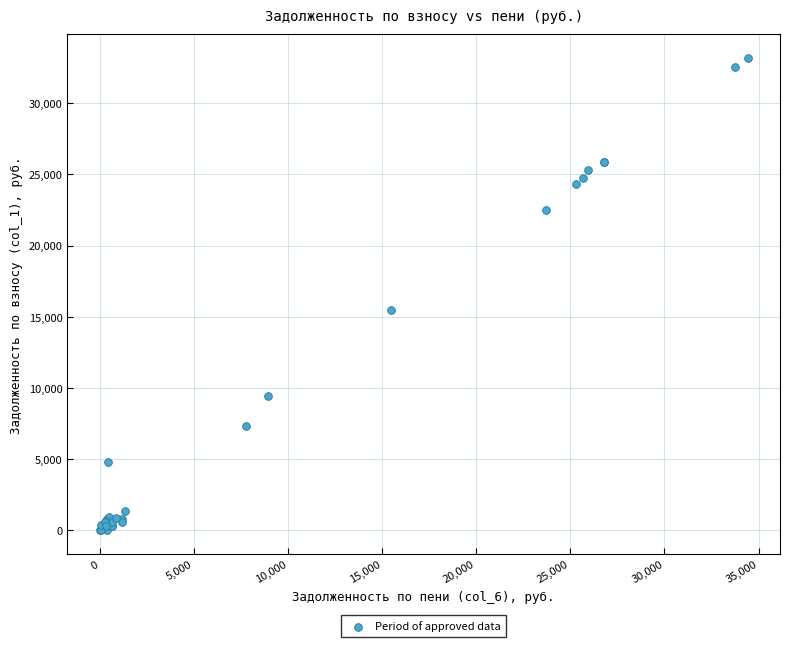

What Y value in the scatter plot is closest to 16596?

15480.1